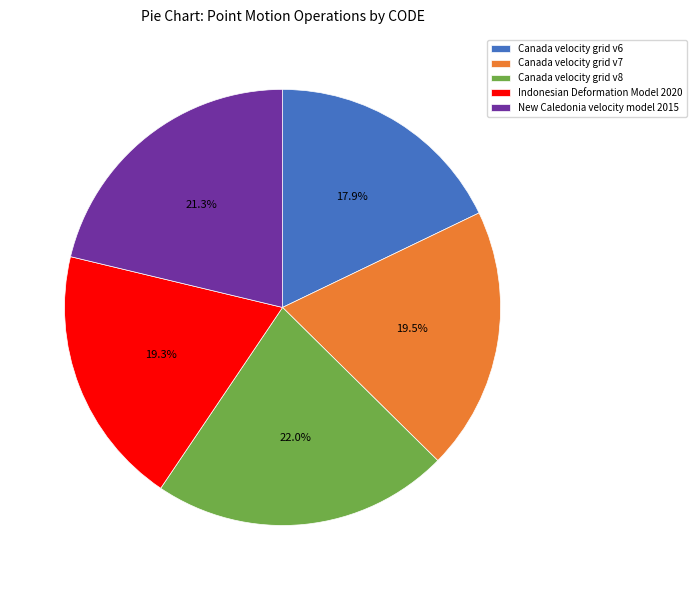

What is the ratio of the value at Canada velocity grid v6 to the value at Canada velocity grid v8?

0.8